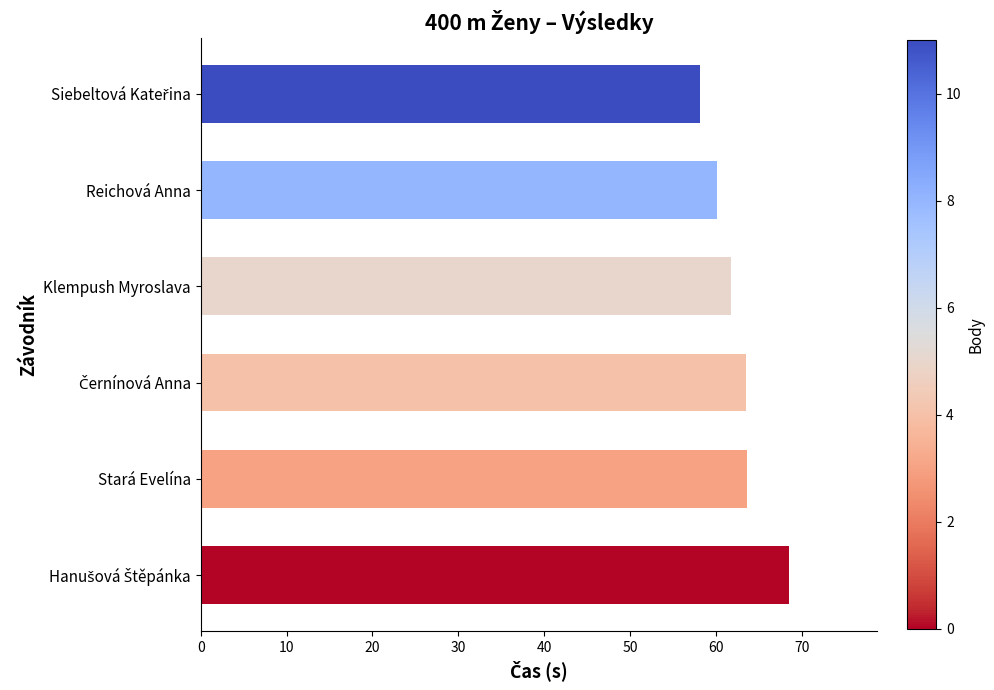

What is the value of the 6th bar from the top?

68.5